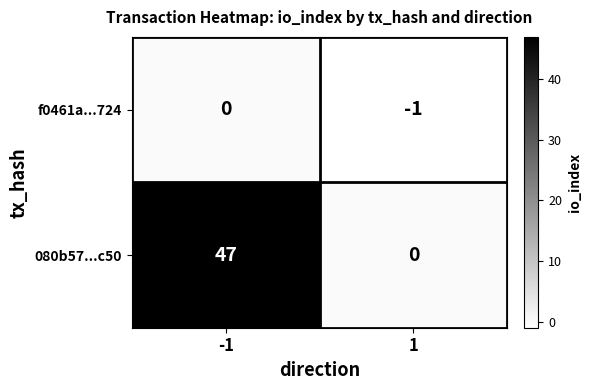

Which series has the widest spread of values?

080b57...c50